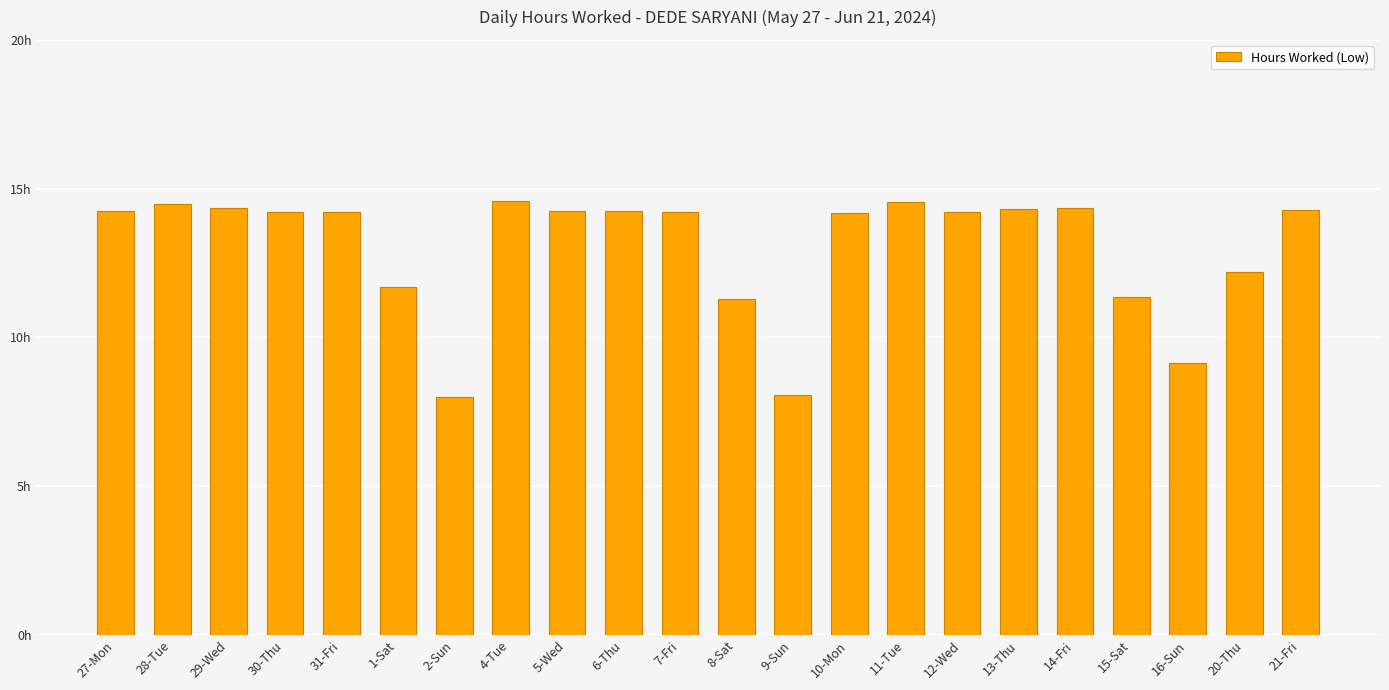

Reading left to right, list all the values displayed in this chart.

27-Mon=14.2	28-Tue=14.5	29-Wed=14.4	30-Thu=14.2	31-Fri=14.2	1-Sat=11.7	2-Sun=8.0	4-Tue=14.6	5-Wed=14.3	6-Thu=14.2	7-Fri=14.2	8-Sat=11.3	9-Sun=8.1	10-Mon=14.2	11-Tue=14.6	12-Wed=14.2	13-Thu=14.3	14-Fri=14.4	15-Sat=11.3	16-Sun=9.1	20-Thu=12.2	21-Fri=14.3